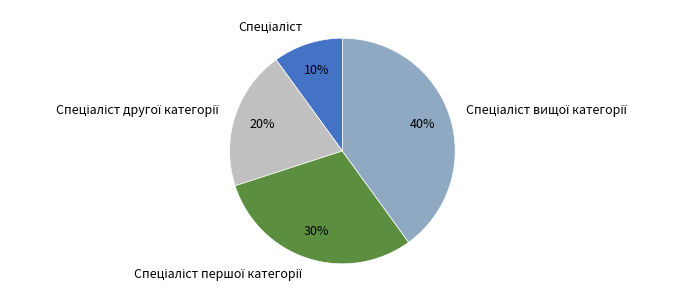

Is there a majority slice in this chart?

No